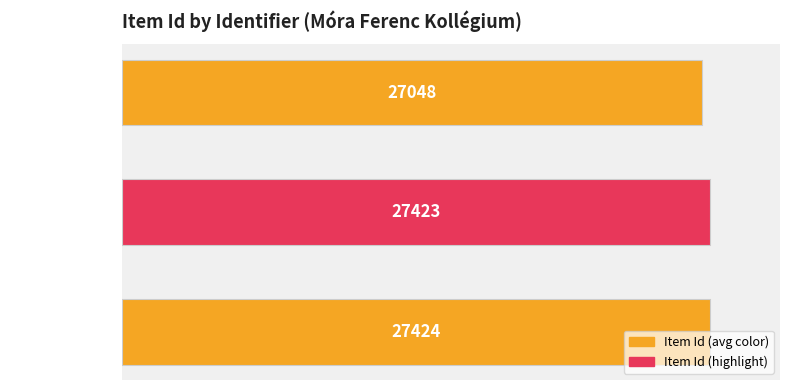

At which category does the chart reach its peak across all series?

szte-mora-075